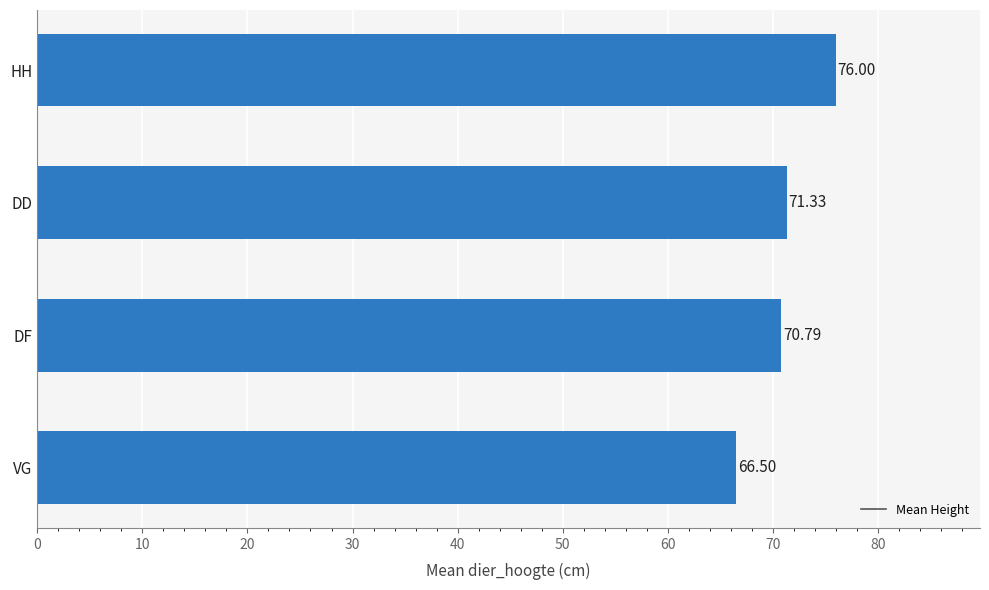

How many bars are there in total?

4